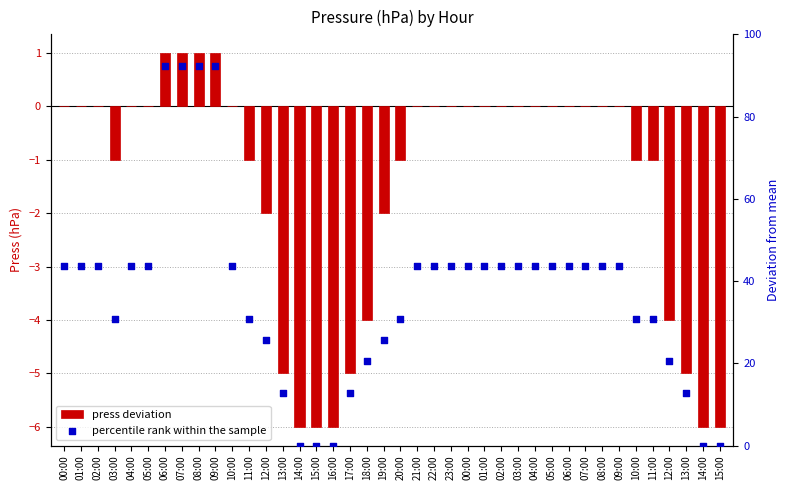

Which series has the widest spread of Y values?

percentile rank within the sample